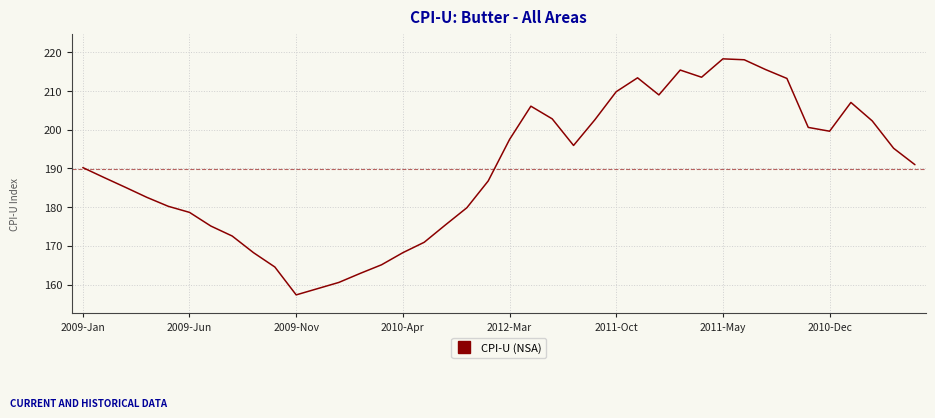

Does the chart display data point markers on the line(s)?

No